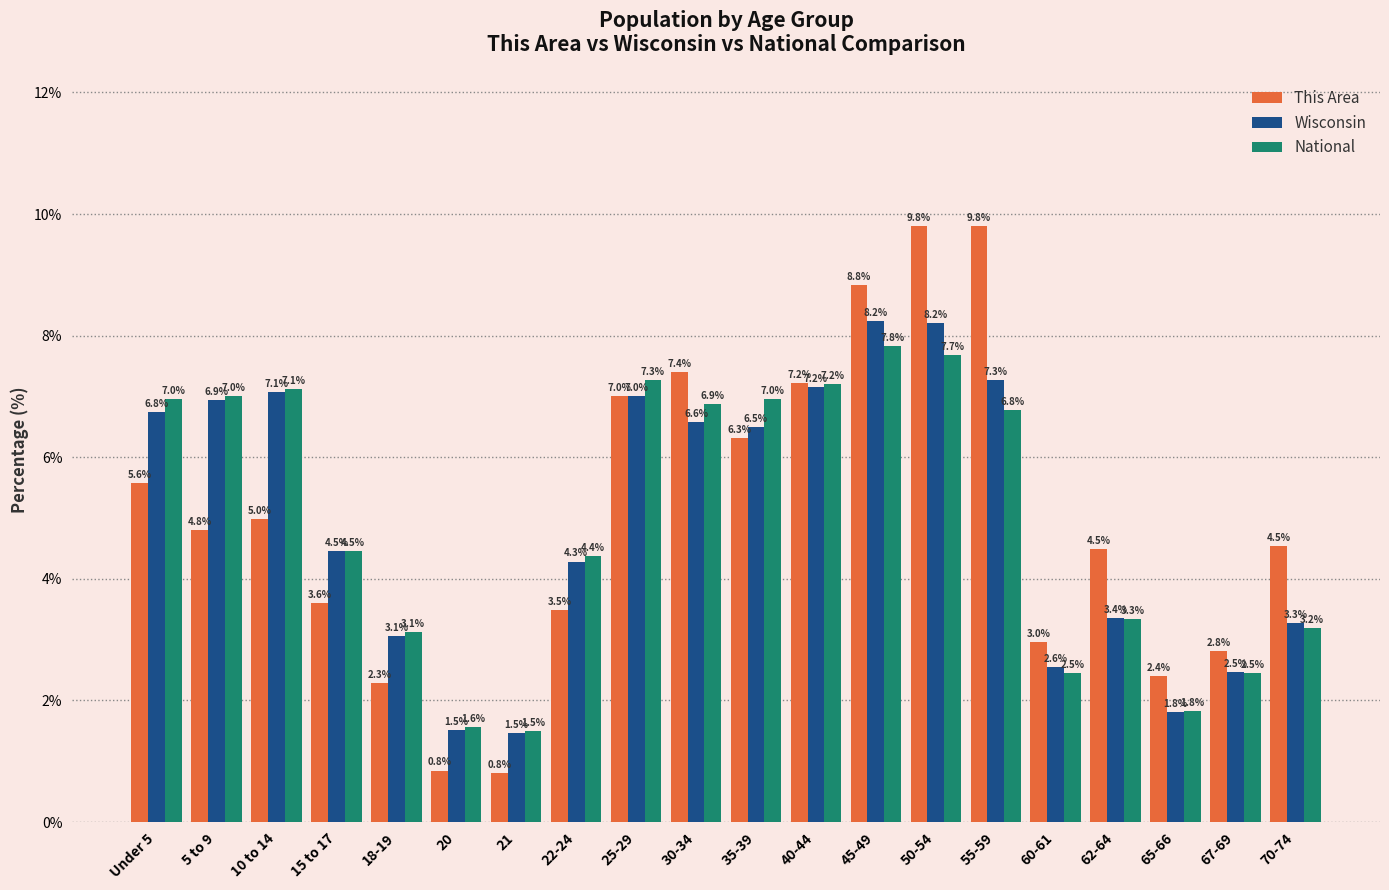

What is the approximate value of National at 18-19?

3.1